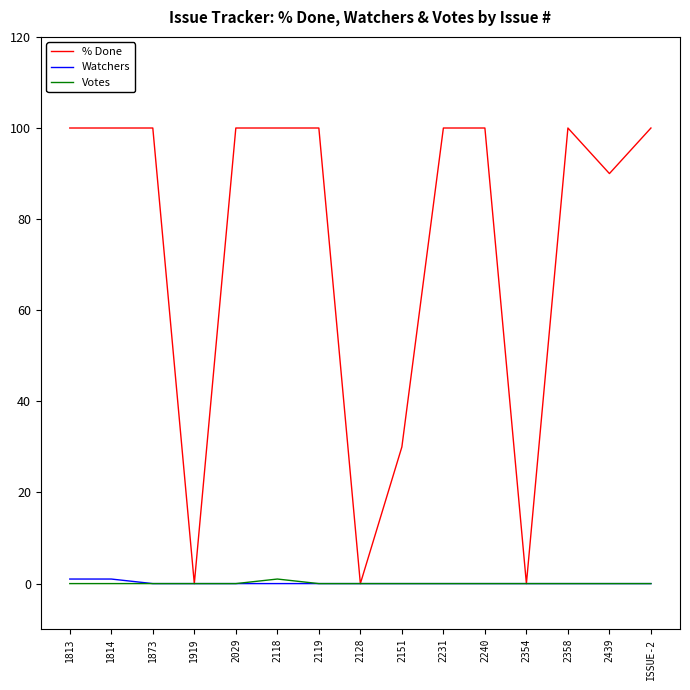

Where is % Done nearest to the value 50?

2151